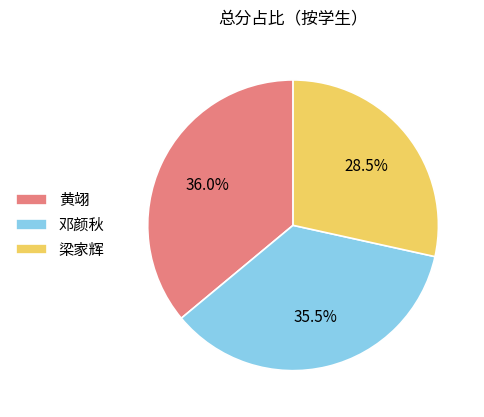

Is there any slice that represents more than half of the pie?

No